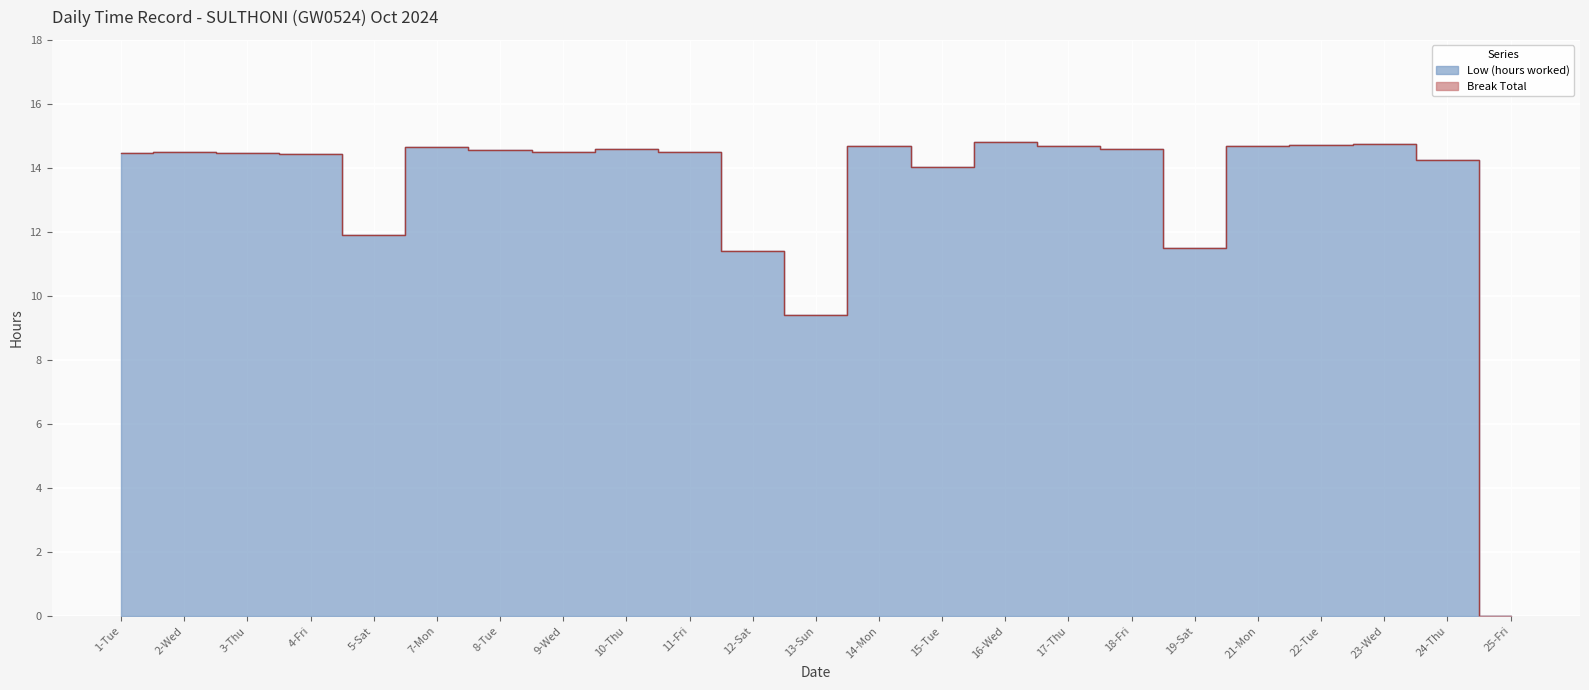

What is the label of the 4th point from the right?

22-Tue